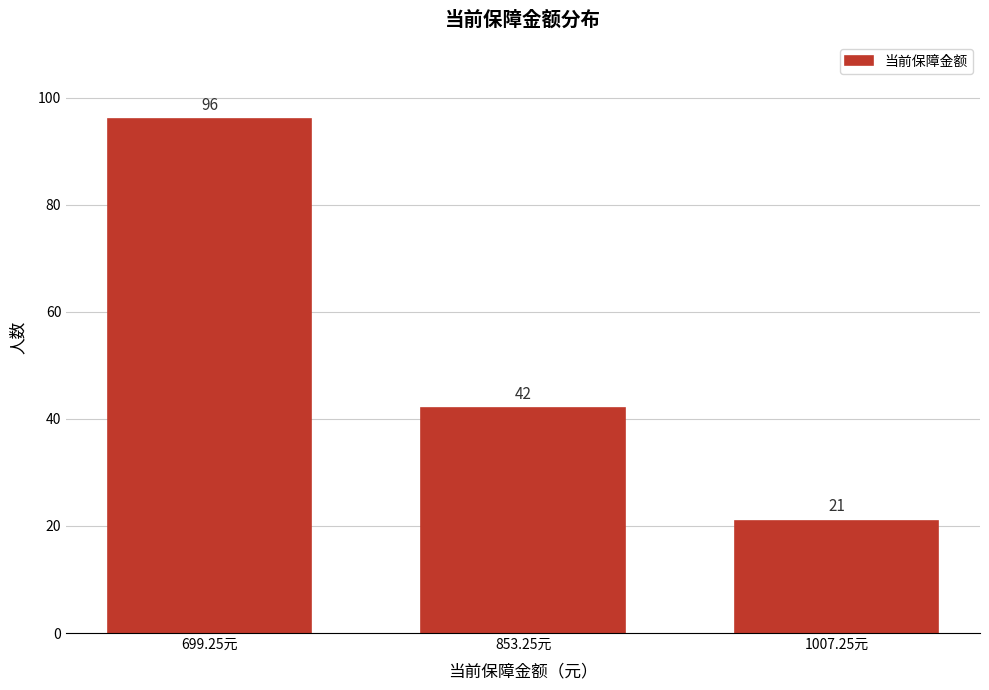

Reading left to right, transcribe all the data shown in this chart.

699.25元=96	853.25元=42	1007.25元=21